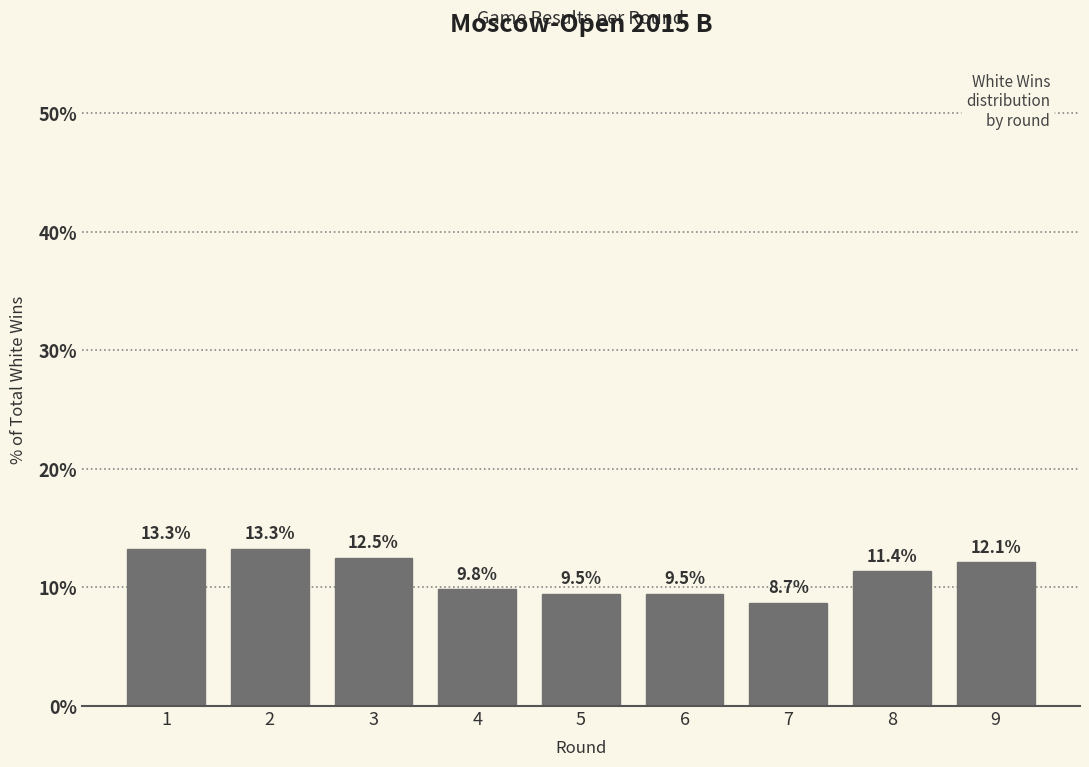

Reading left to right, list all the values displayed in this chart.

1=13.3	2=13.3	3=12.5	4=9.8	5=9.5	6=9.5	7=8.7	8=11.4	9=12.1